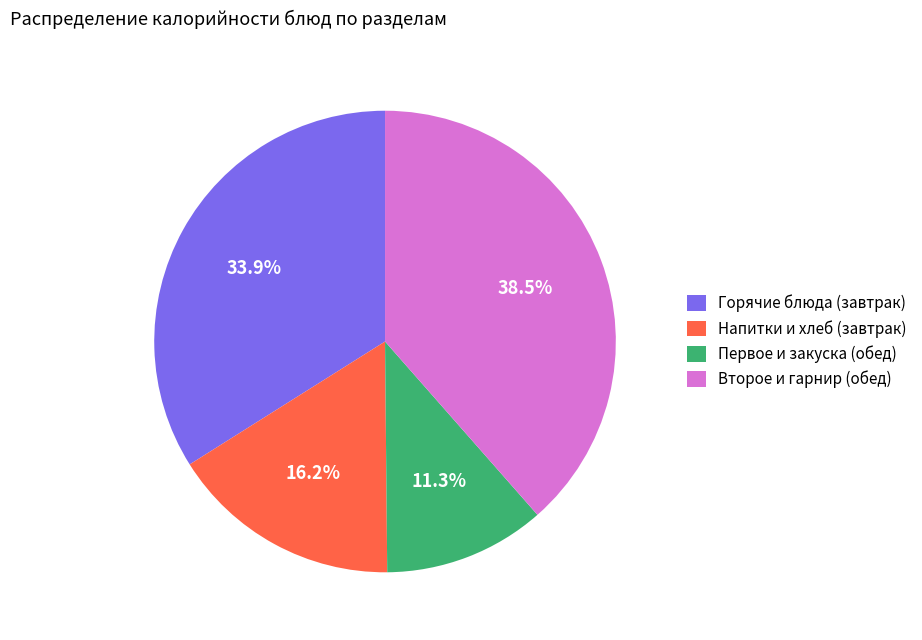

Combined, what portion of the pie is Первое и закуска (обед) and Напитки и хлеб (завтрак)?

27.5%